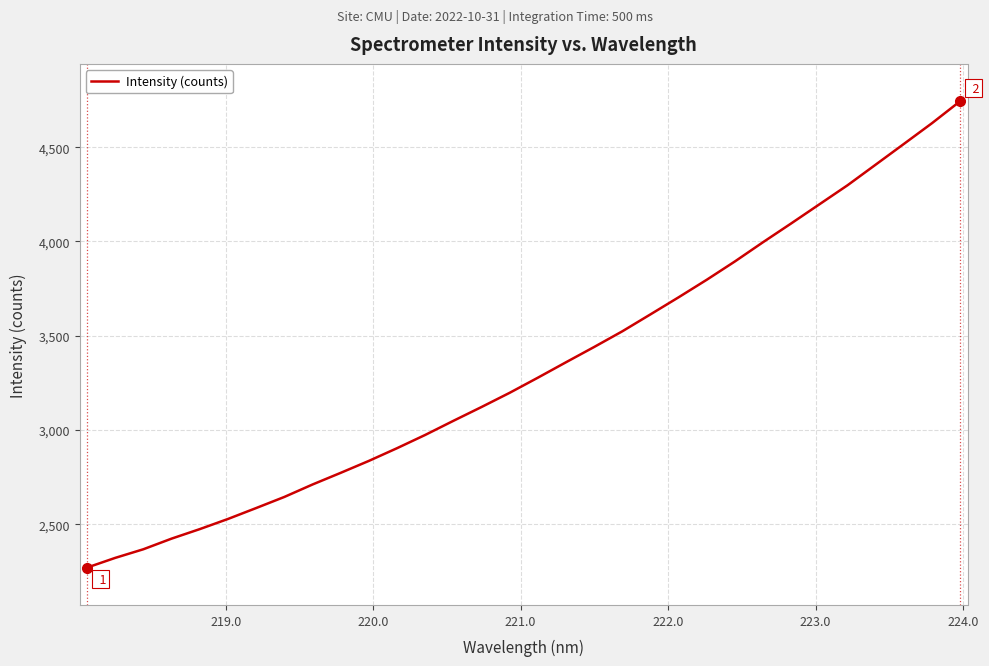

What is the smallest value displayed?

2269.3